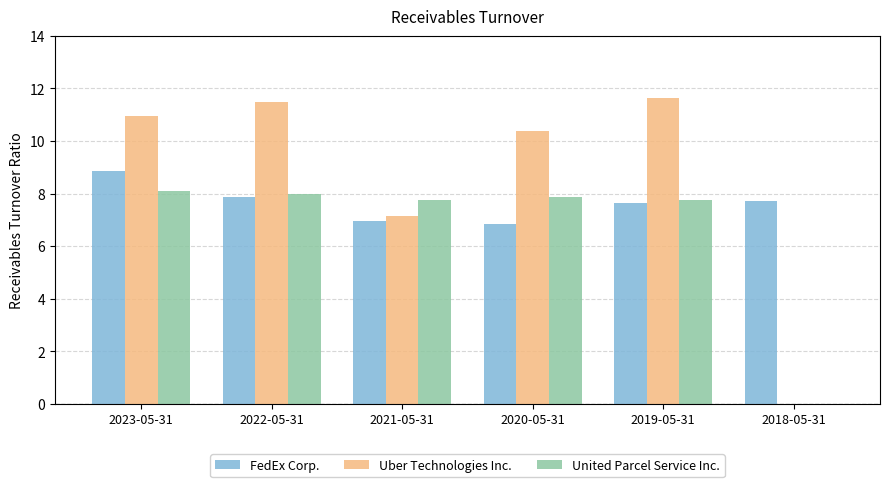

What is the sum of all FedEx Corp. values?

45.9